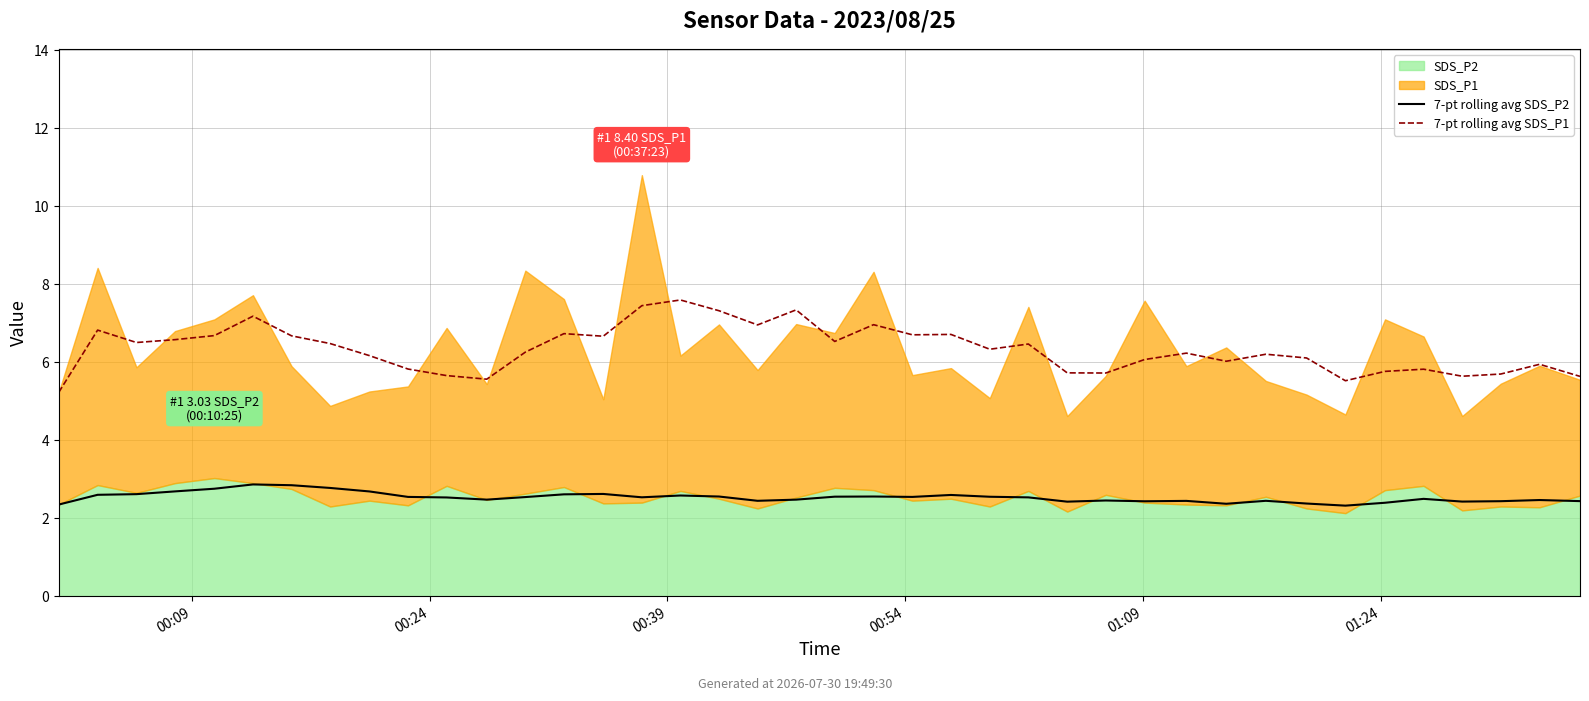

At which category is the sum across all series the highest?

16